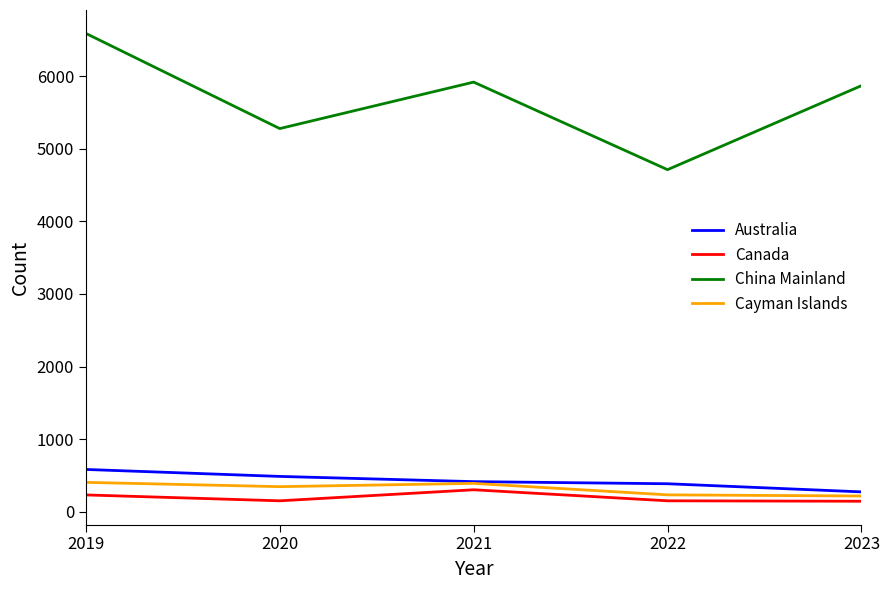

What is the sum of the China Mainland values at 2019 and 2023?

12458